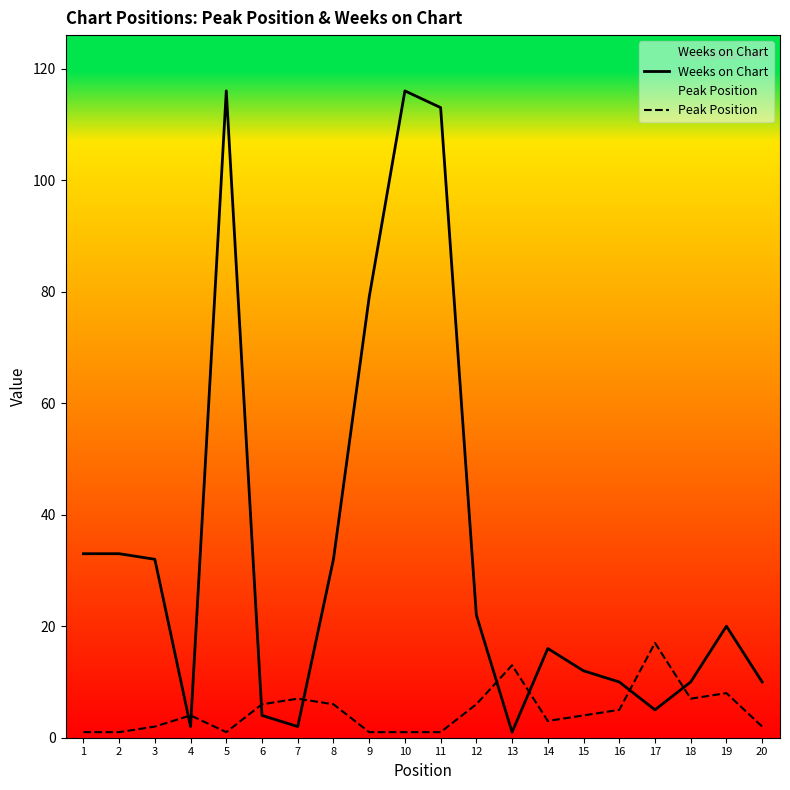

Rank the series by their average value, from highest to lowest.

Weeks on Chart, Peak Position